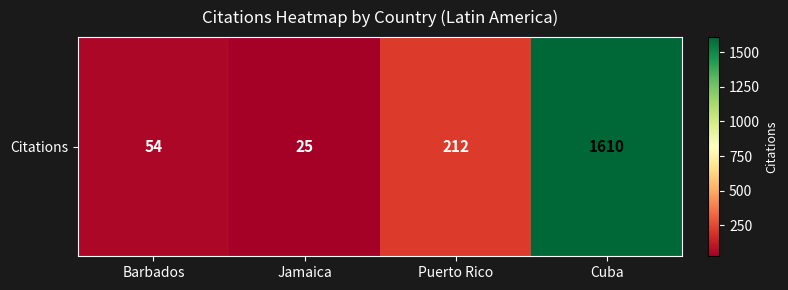

What is the maximum value shown in the chart?

1610